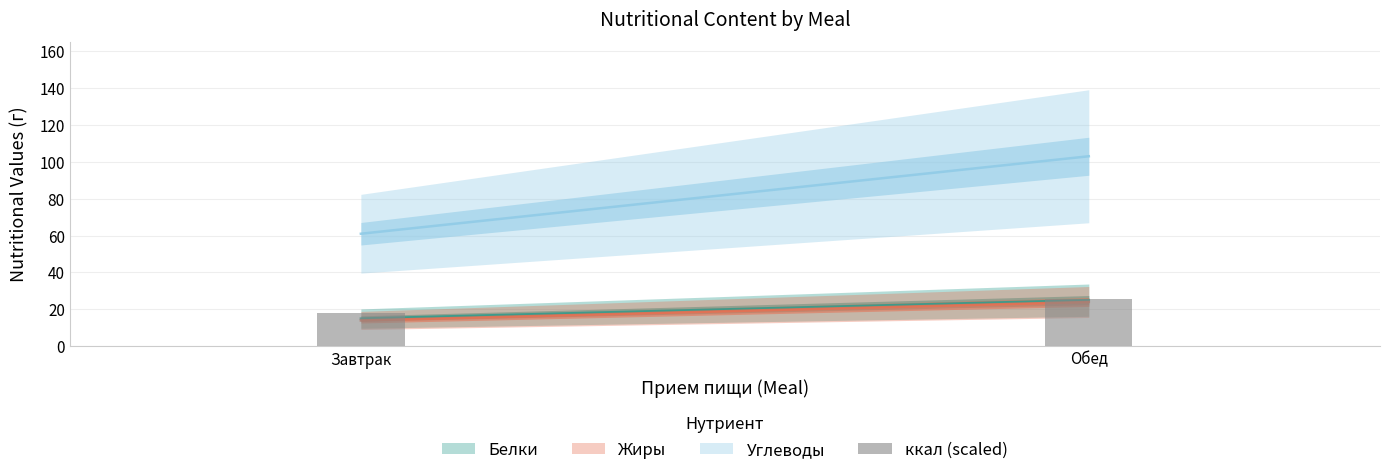

Reading left to right, transcribe all the data shown in this chart.

Белки: 15	25
Жиры: 14	24
Углеводы: 61	103